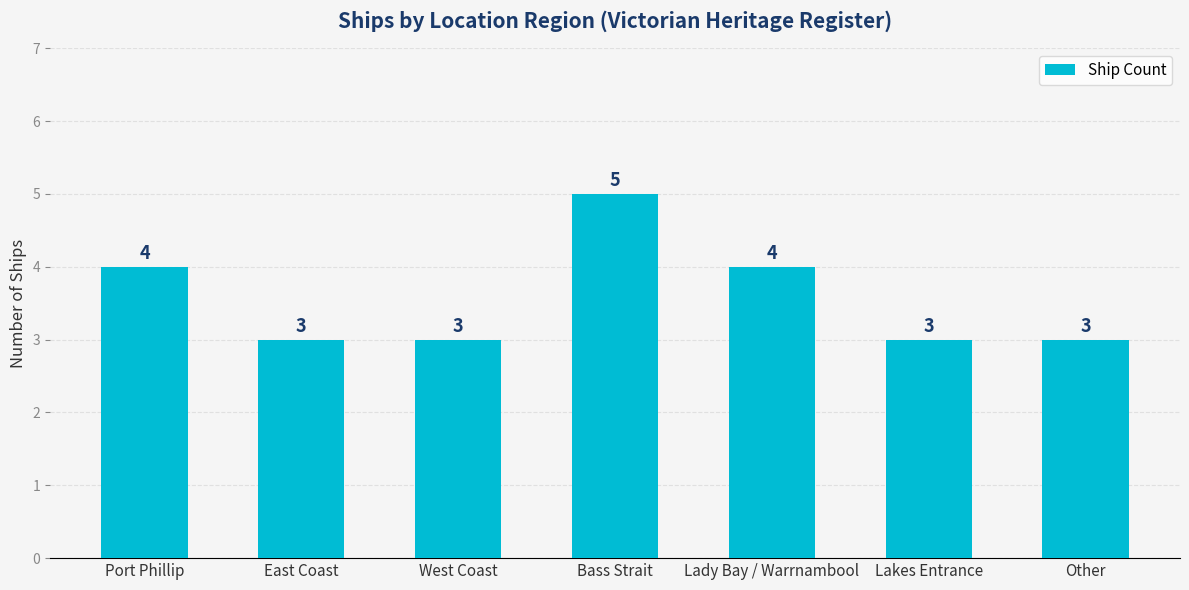

What position from the right is West Coast?

5